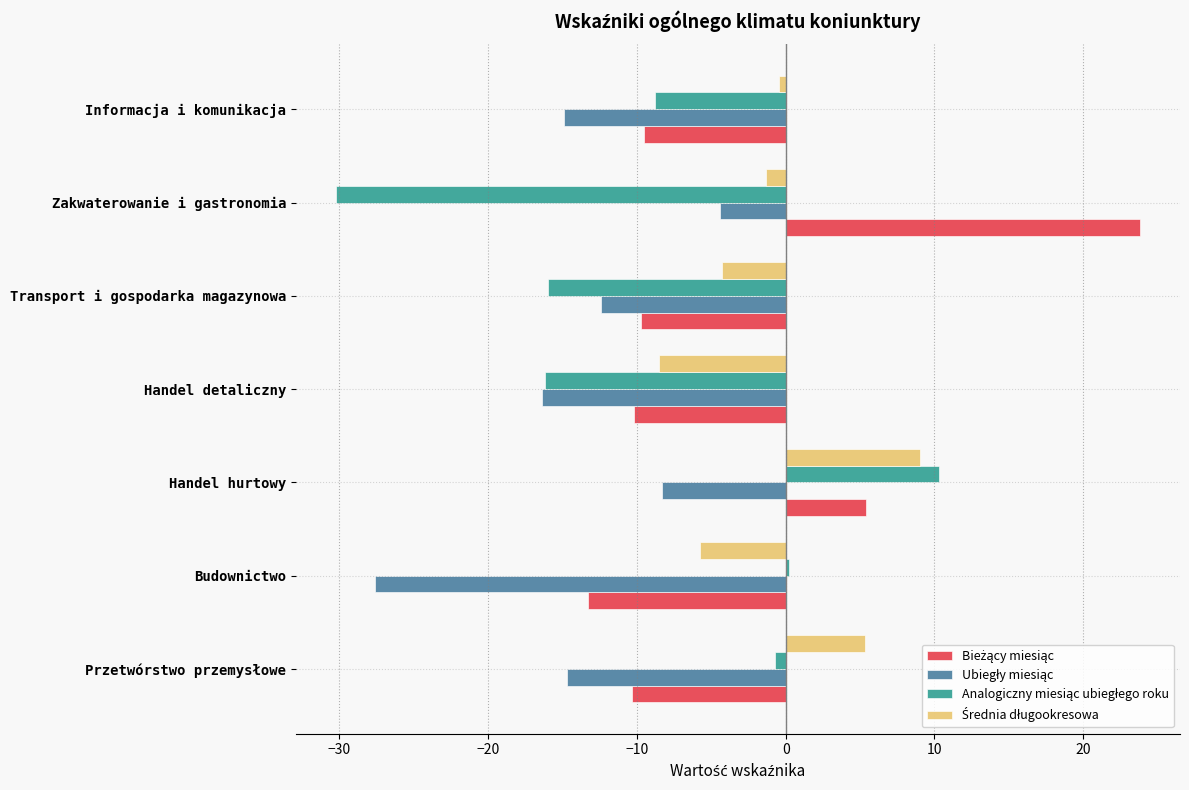

What is the maximum value shown in the chart?

23.8